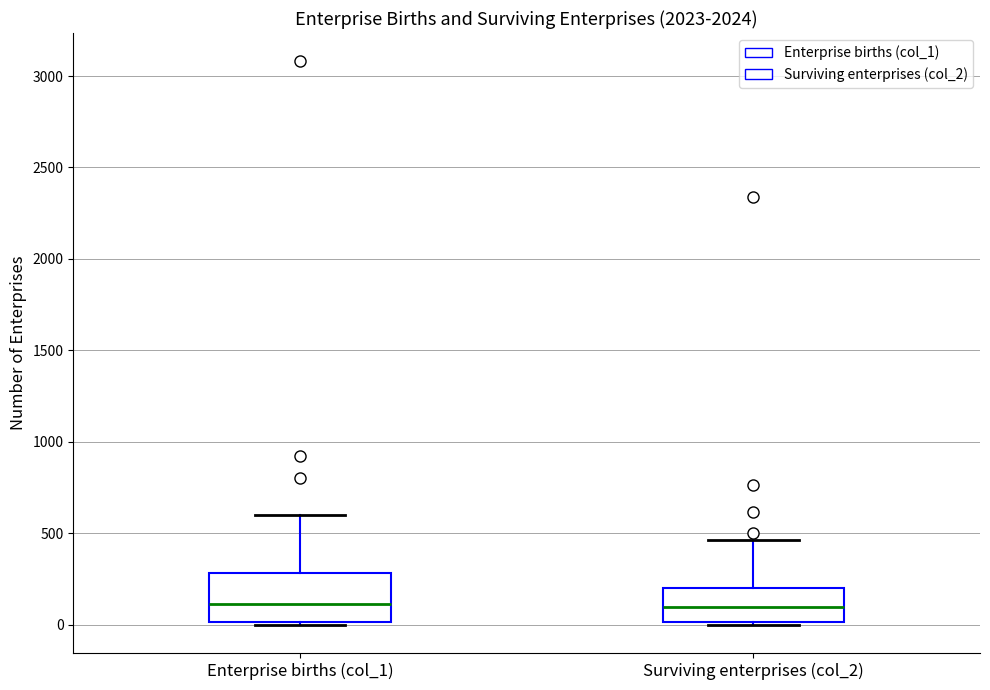

Reading left to right, read every box against the y-axis: the position of its median line, the range the box covers, and the ends of its whiskers. The values are not printed on the chart, so give them approximately, as read against the axis.

Enterprise births (col_1): median 100, box 0 to 300, whiskers 0 to 600
Surviving enterprises (col_2): median 100, box 0 to 200, whiskers 0 to 450